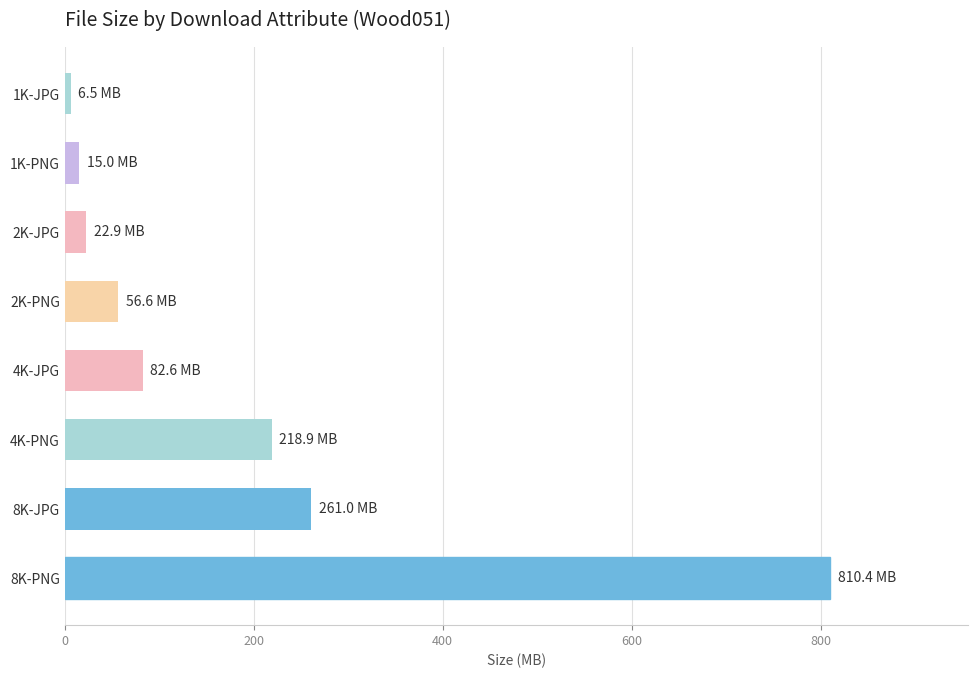

Reading top to bottom, what are all the values shown in this chart?

6.5	15.0	22.9	56.6	82.6	218.9	261.0	810.4